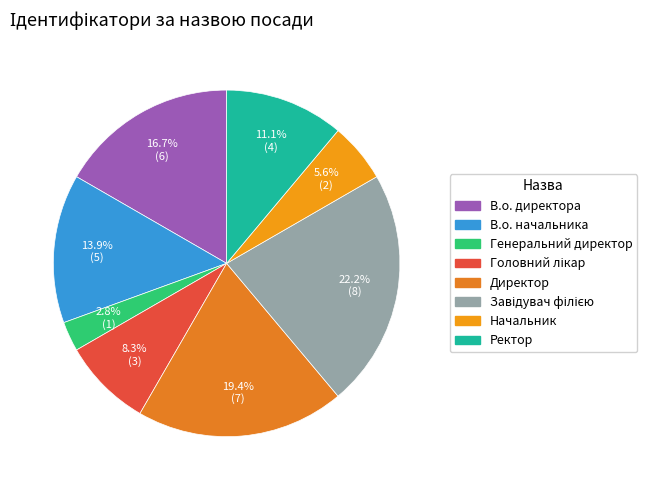

Combined, what portion of the pie is В.о. начальника and Генеральний директор?

16.7%